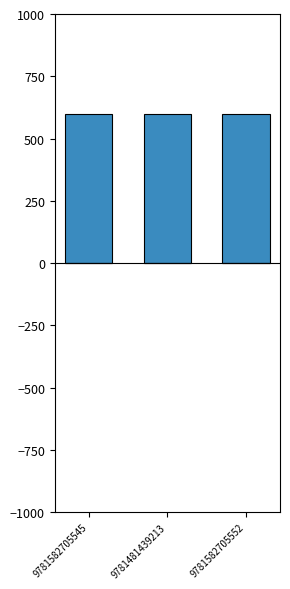

Rank the series by their average value, from highest to lowest.

Key (positive), Key (negative)